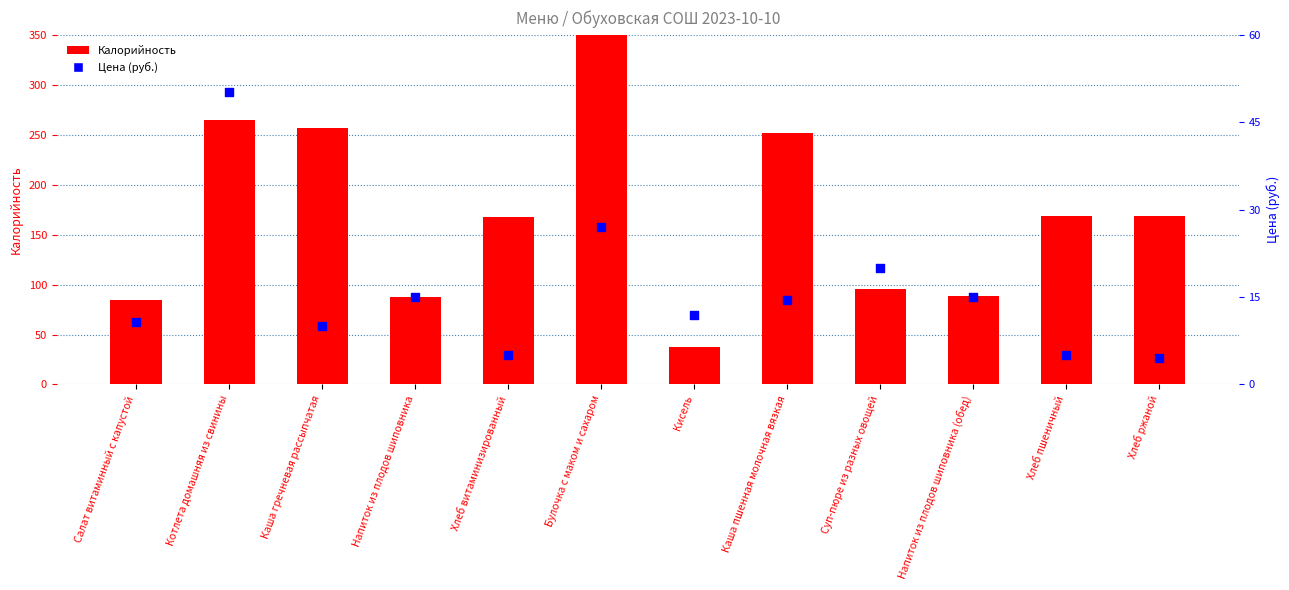

Which series has the widest spread of Y values?

Калорийность